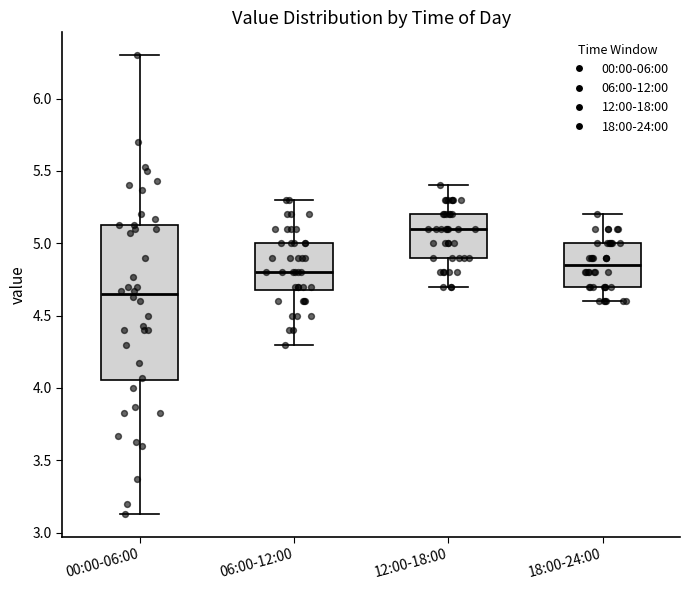

Which box has the highest median line?

12:00-18:00